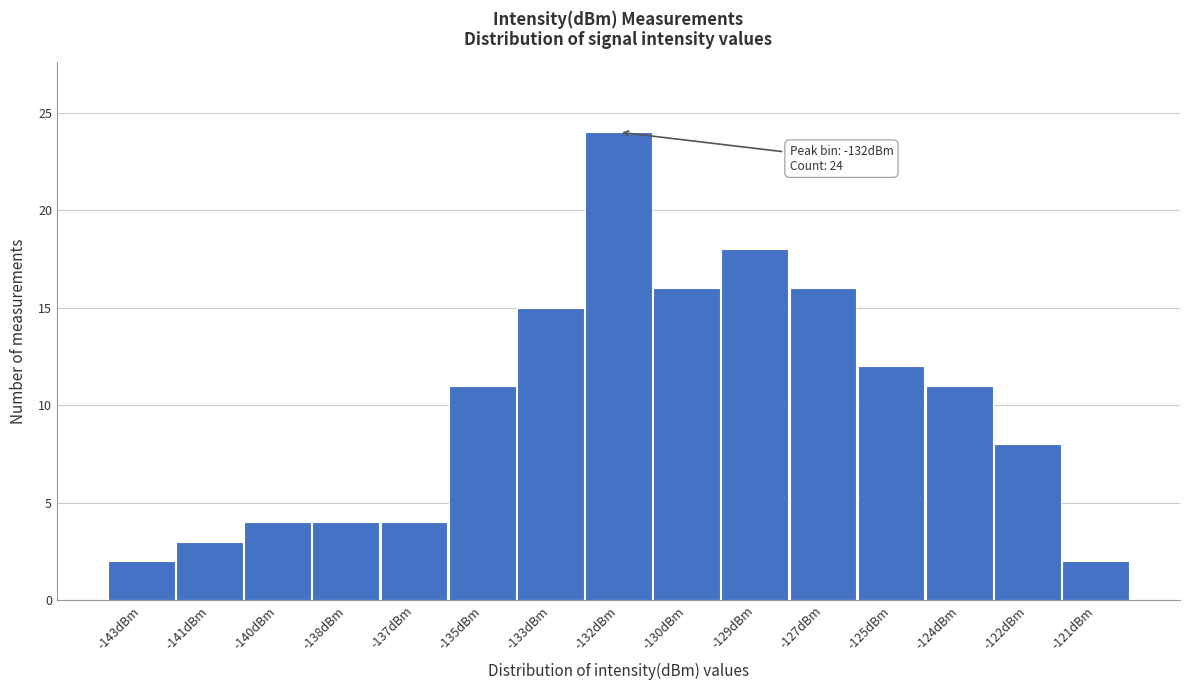

Reading right to left, extract all data points from this chart.

-121dBm=2	-122dBm=8	-124dBm=11	-125dBm=12	-127dBm=16	-129dBm=18	-130dBm=16	-132dBm=24	-133dBm=15	-135dBm=11	-137dBm=4	-138dBm=4	-140dBm=4	-141dBm=3	-143dBm=2